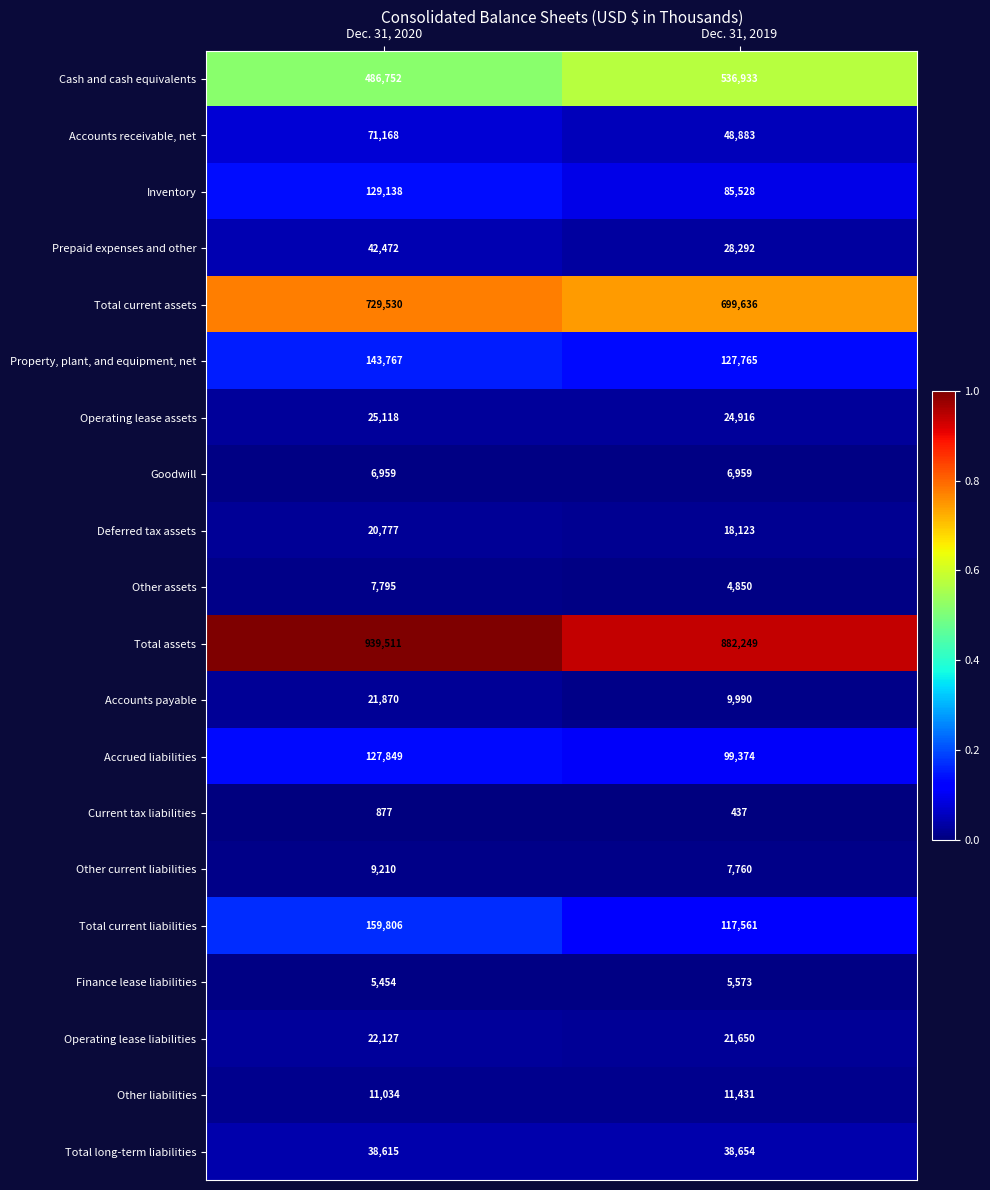

The Accounts payable series shows 6758 at Dec. 31, 2019. True or false?

False